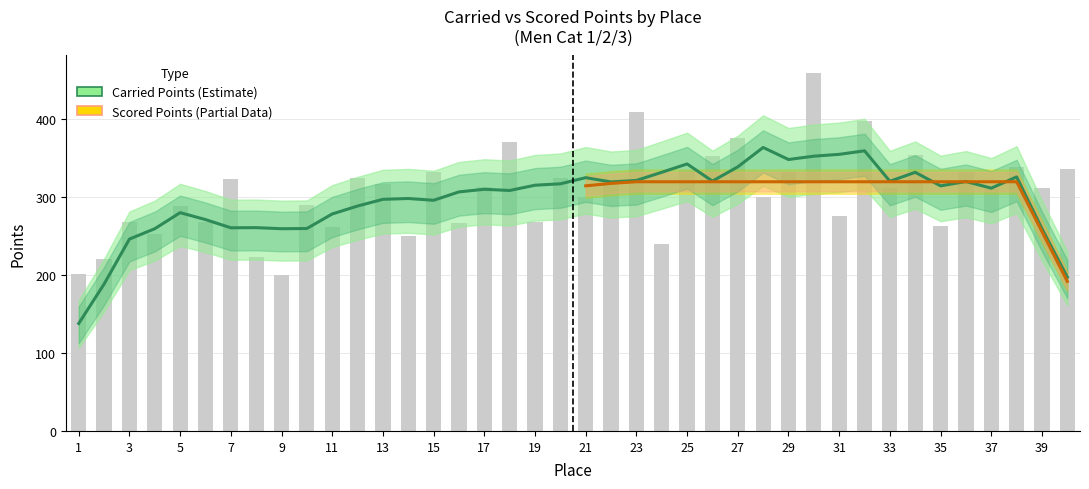

What is the difference between the second highest and second lowest values?

208.2